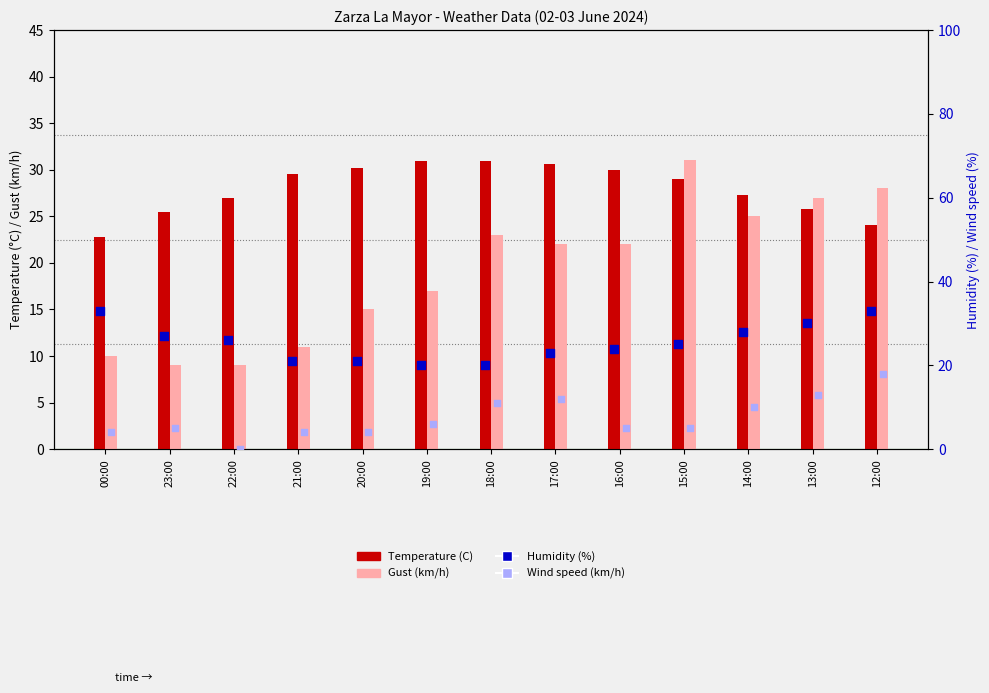

Which series contains the lowest Y value?

Wind speed (km/h)